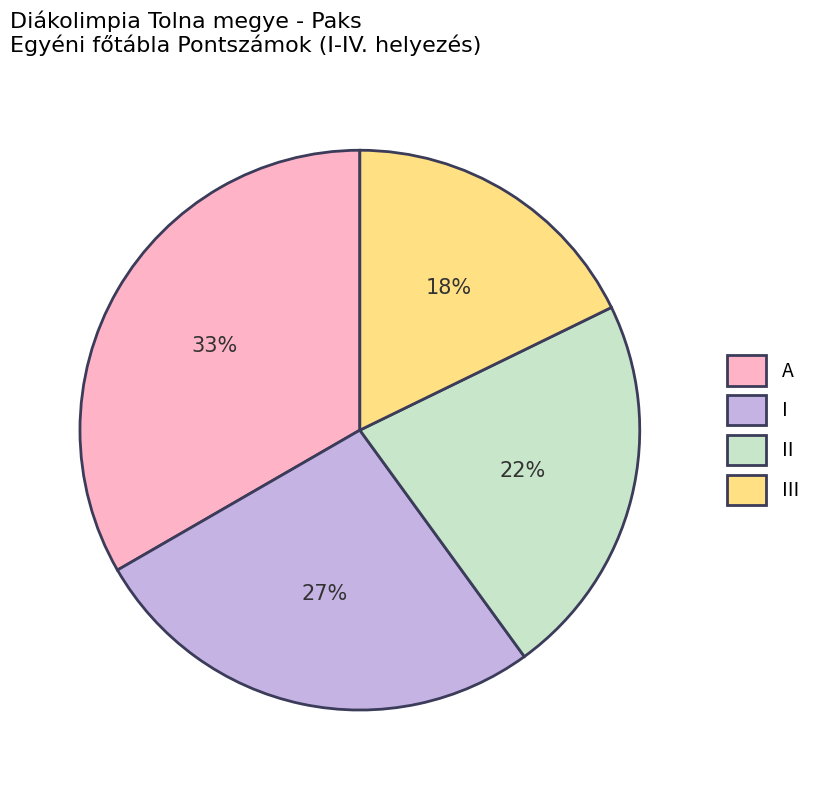

Count the number of slices in the pie.

4